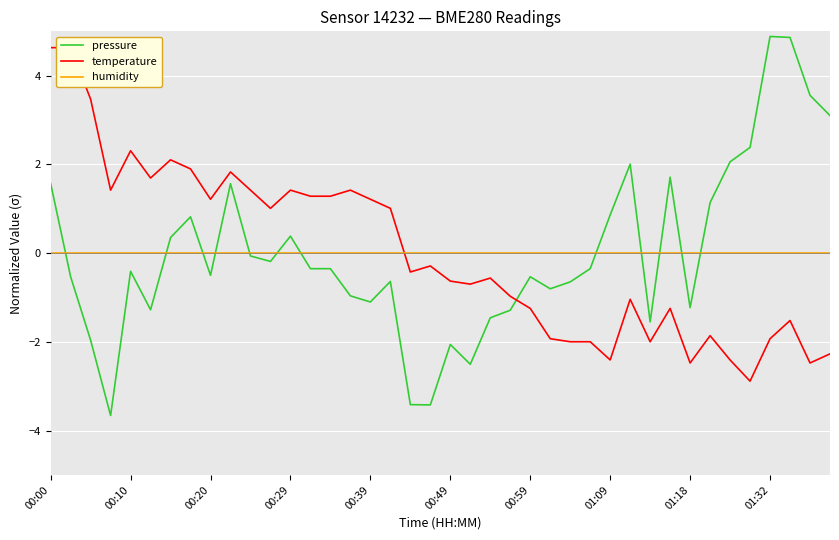

Reading left to right, list all the values displayed in this chart.

pressure: 1.6	-0.5	-2.0	-3.7	-0.4	-1.3	0.4	0.8	-0.5	1.6	-0.1	-0.2	0.4	-0.4	-0.4	-1.0	-1.1	-0.6	-3.4	-3.4	-2.1	-2.5	-1.5	-1.3	-0.5	-0.8	-0.6	-0.4	0.9	2.0	-1.5	1.7	-1.2	1.1	2.1	2.4	4.9	4.9	3.6	3.1
temperature: 4.6	4.6	3.5	1.4	2.3	1.7	2.1	1.9	1.2	1.8	1.4	1.0	1.4	1.3	1.3	1.4	1.2	1.0	-0.4	-0.3	-0.6	-0.7	-0.6	-1.0	-1.2	-1.9	-2.0	-2.0	-2.4	-1.0	-2.0	-1.2	-2.5	-1.9	-2.4	-2.9	-1.9	-1.5	-2.5	-2.3
humidity: 0.0	0.0	0.0	0.0	0.0	0.0	0.0	0.0	0.0	0.0	0.0	0.0	0.0	0.0	0.0	0.0	0.0	0.0	0.0	0.0	0.0	0.0	0.0	0.0	0.0	0.0	0.0	0.0	0.0	0.0	0.0	0.0	0.0	0.0	0.0	0.0	0.0	0.0	0.0	0.0